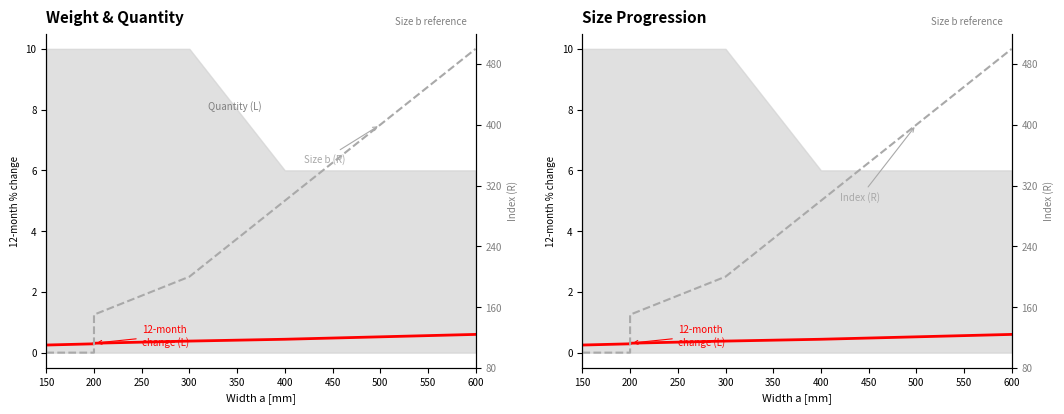

How many data points does each series have?

7